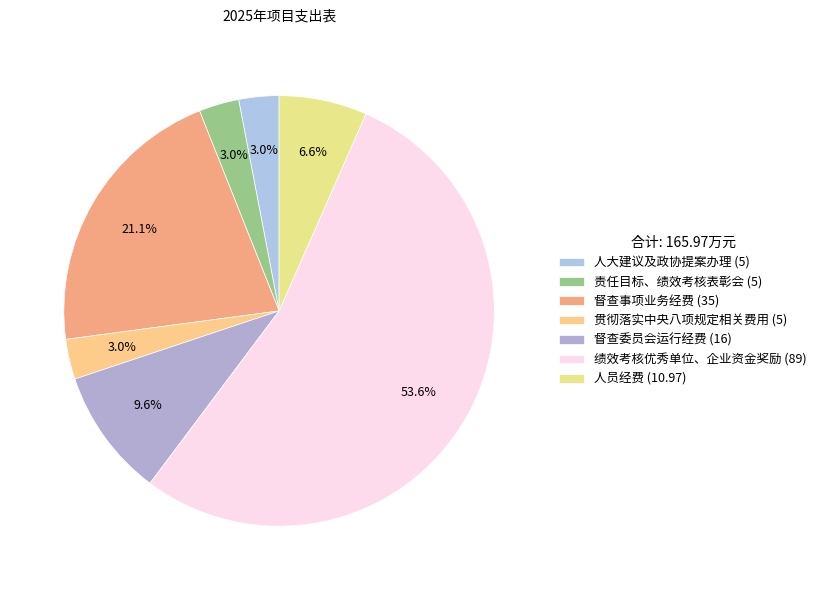

To the nearest percent, what portion does 督查委员会运行经费 represent?

10%